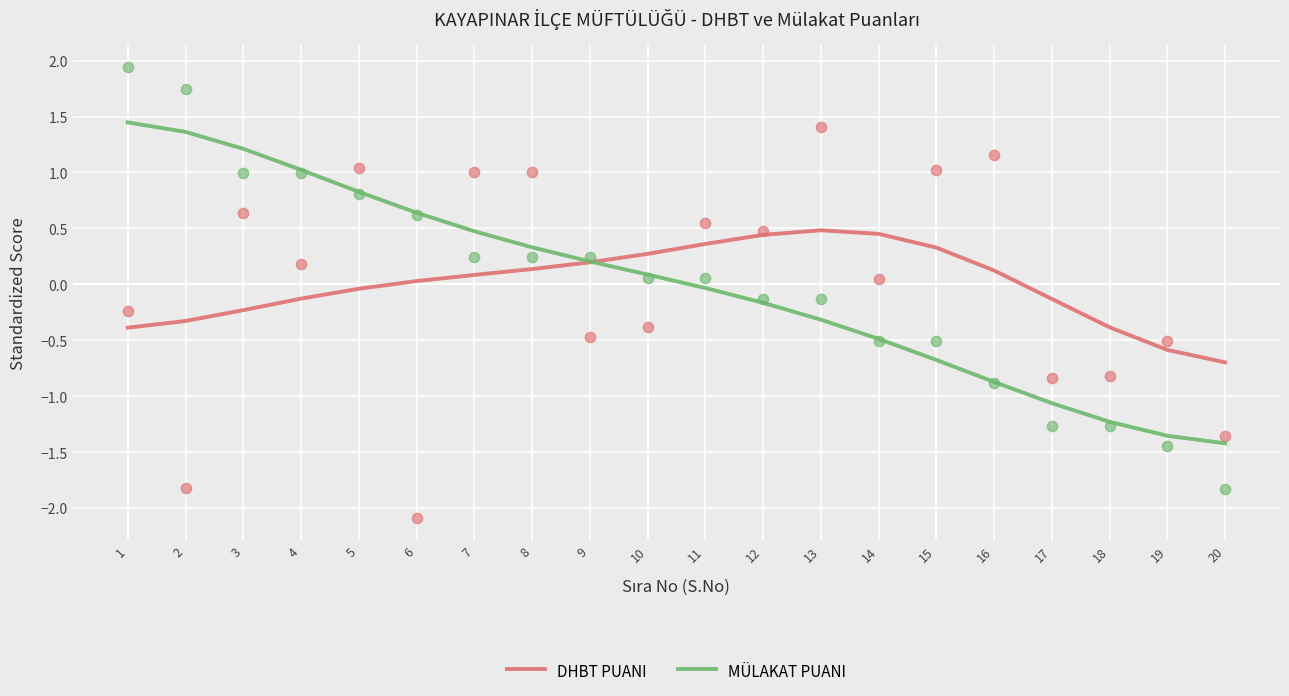

Which series contains the highest Y value?

MÜLAKAT PUANI